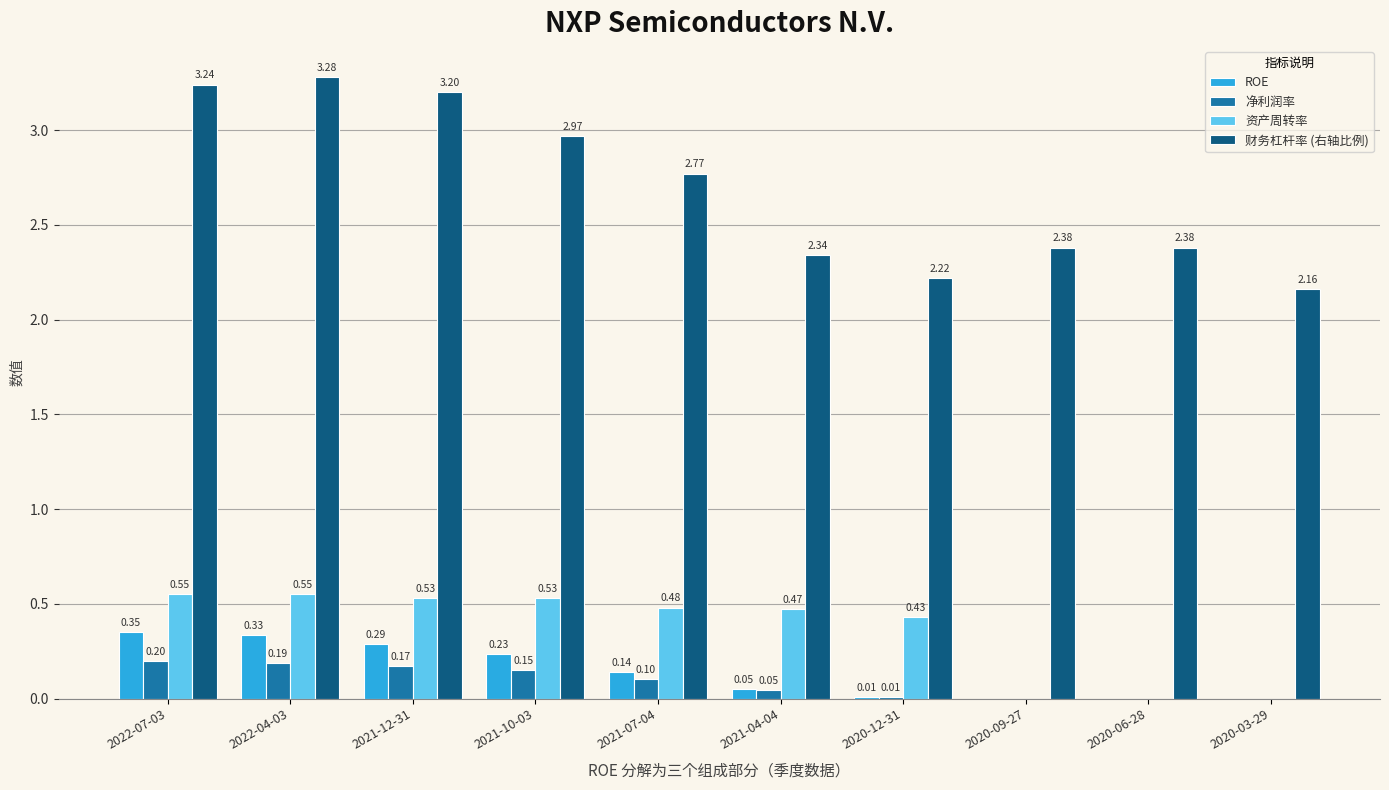

What are all the series names shown in the legend?

ROE, 净利润率, 资产周转率, 财务杠杆率 (右轴比例)